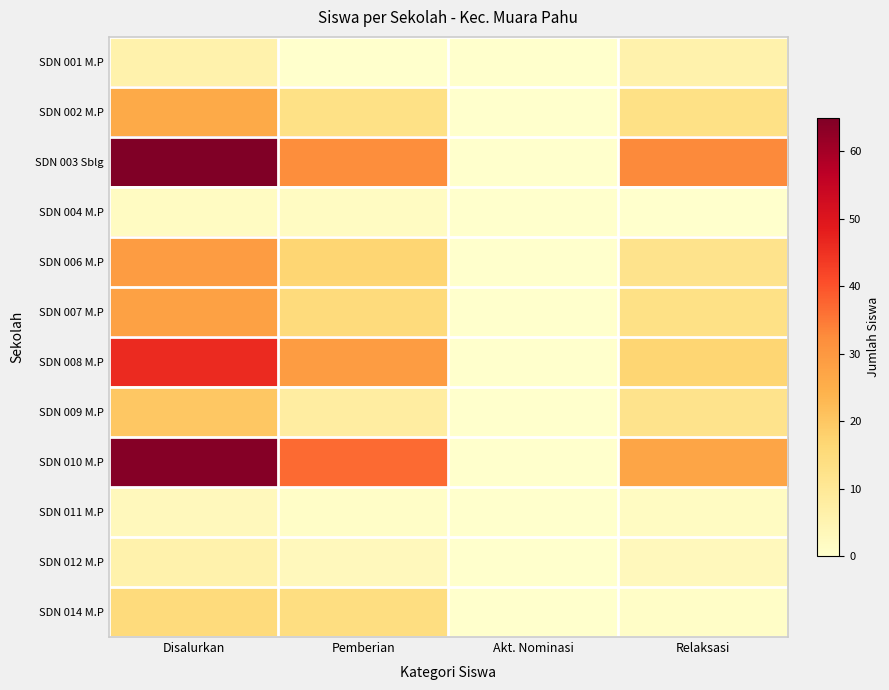

What is the difference between the highest and lowest values at Relaksasi?

33